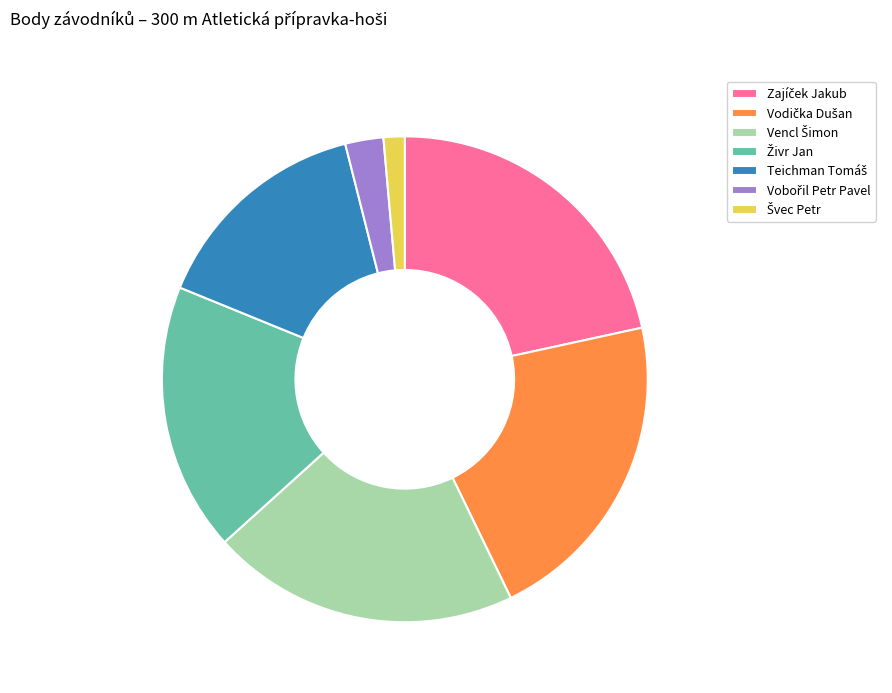

How many slices are in this pie chart?

7